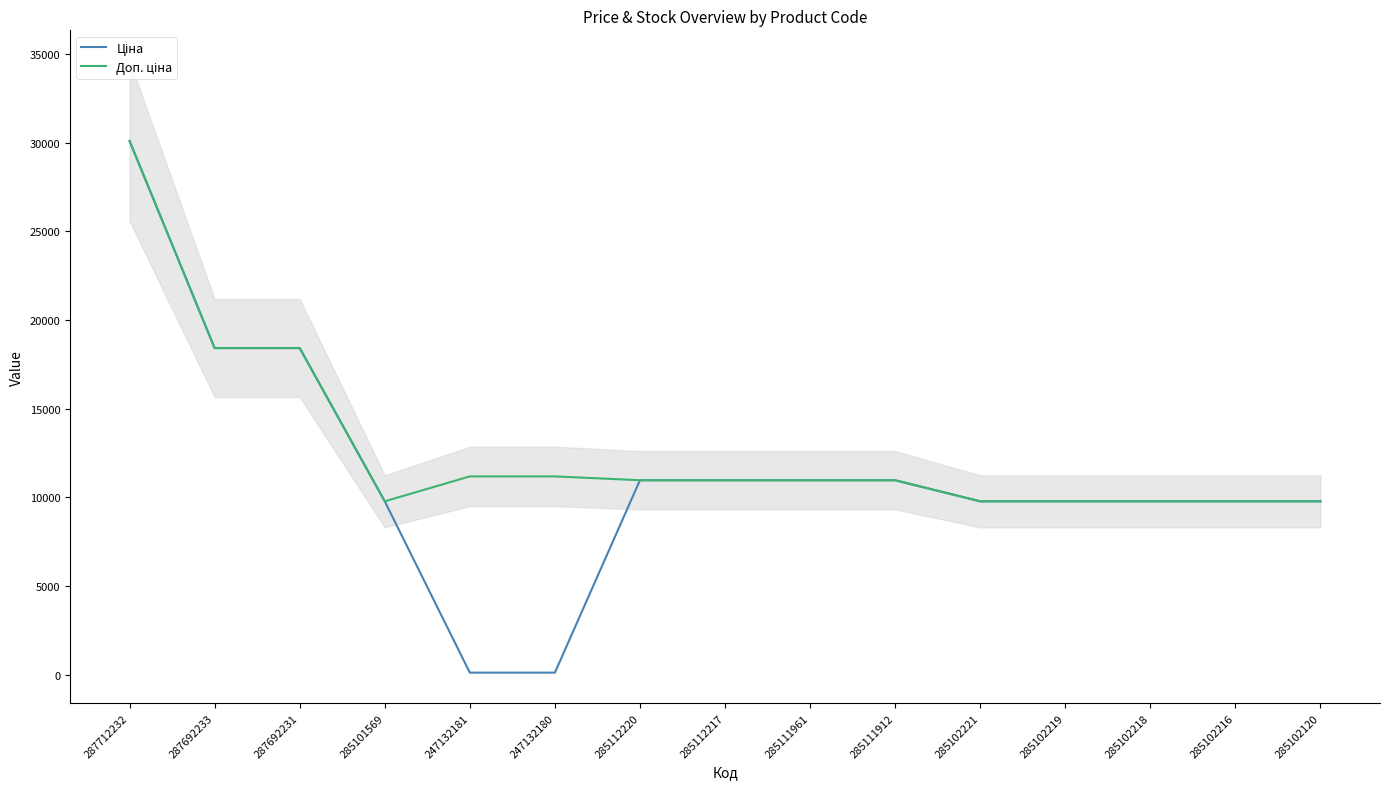

Where is the first local minimum for Доп. ціна?

285101569